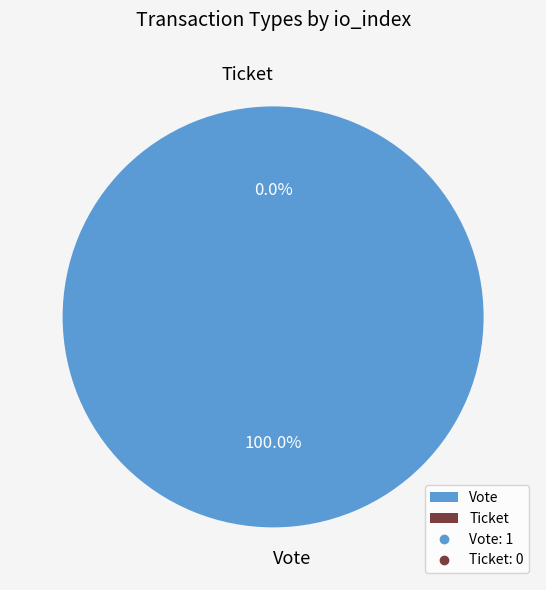

To the nearest percent, what is the combined percentage of Ticket and Vote?

100%